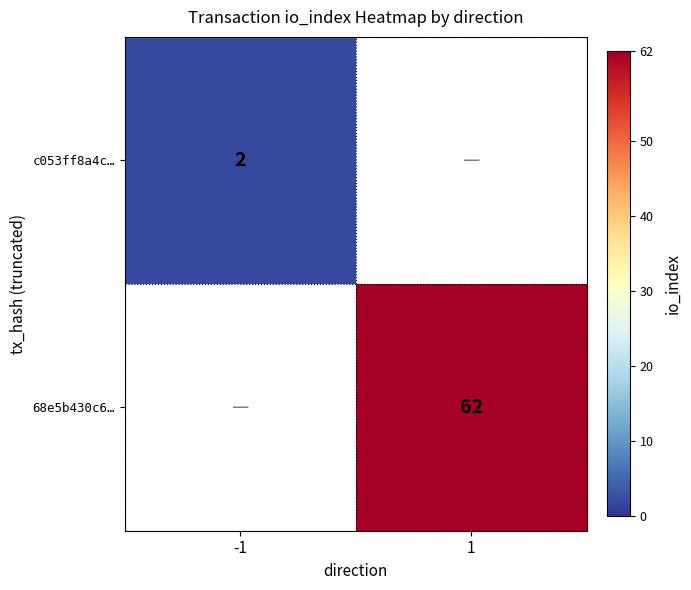

The value of 68e5b430c6… at 1 is 62. True or false?

True